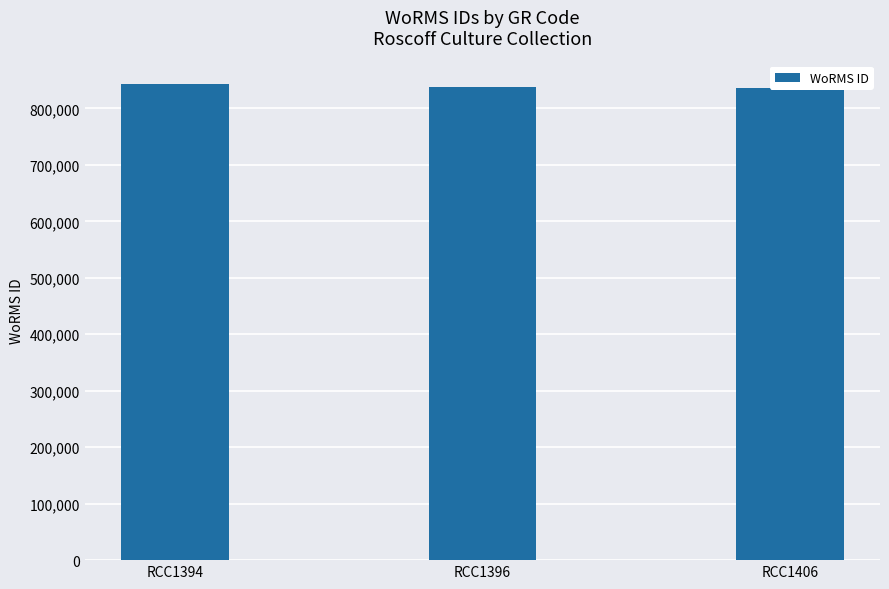

List the labels in order of value, smallest first.

RCC1406, RCC1396, RCC1394